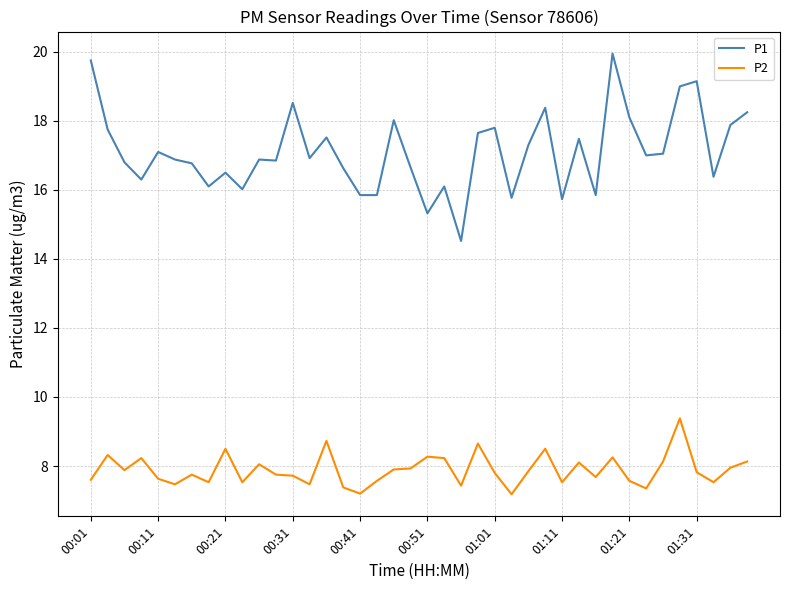

What is the difference between the maximum and minimum values in the P2 series?

2.2